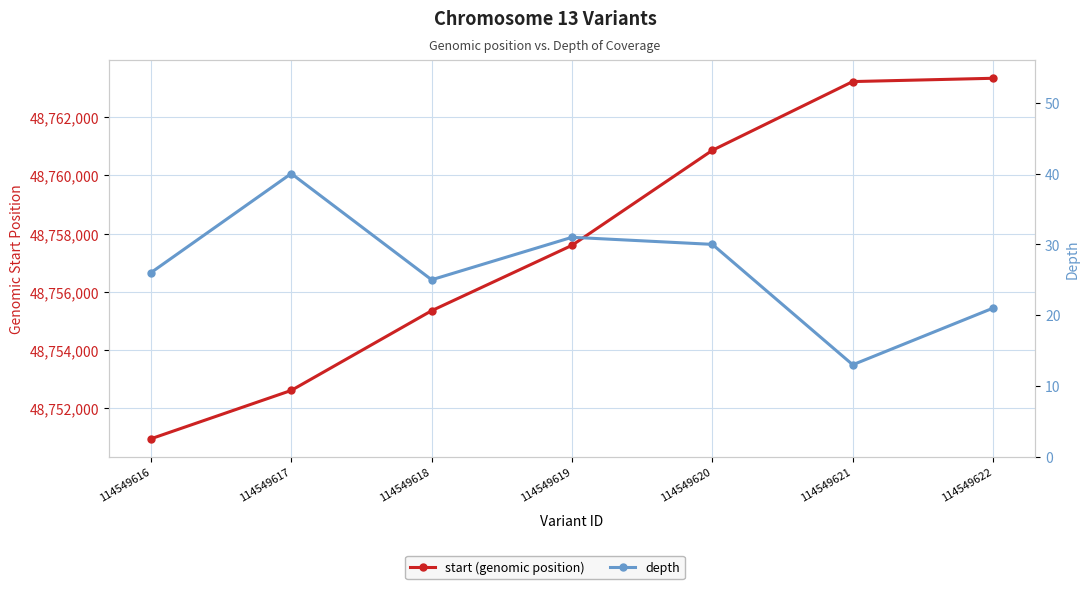

Reading left to right, transcribe all the data shown in this chart.

start (genomic position): 48750957	48752617	48755353	48757596	48760858	48763217	48763330
depth: 26	40	25	31	30	13	21